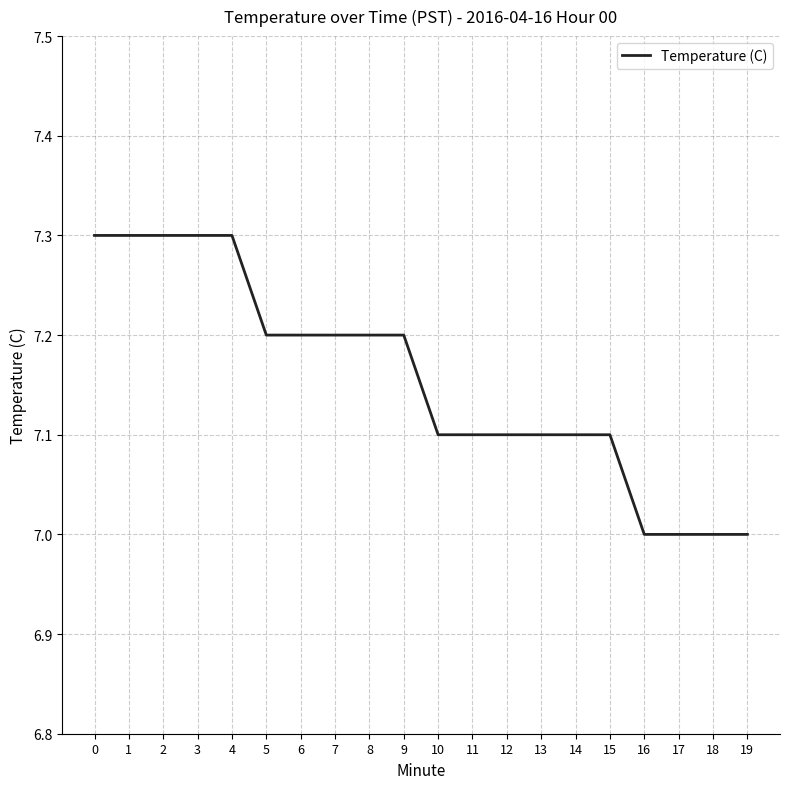

Approximately how many times larger is the value at 0 compared to 18?

1.0